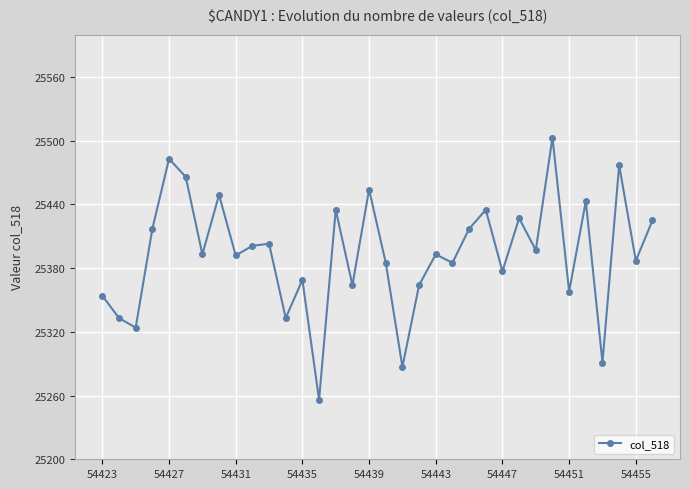

What is the minimum value shown in the chart?

25256